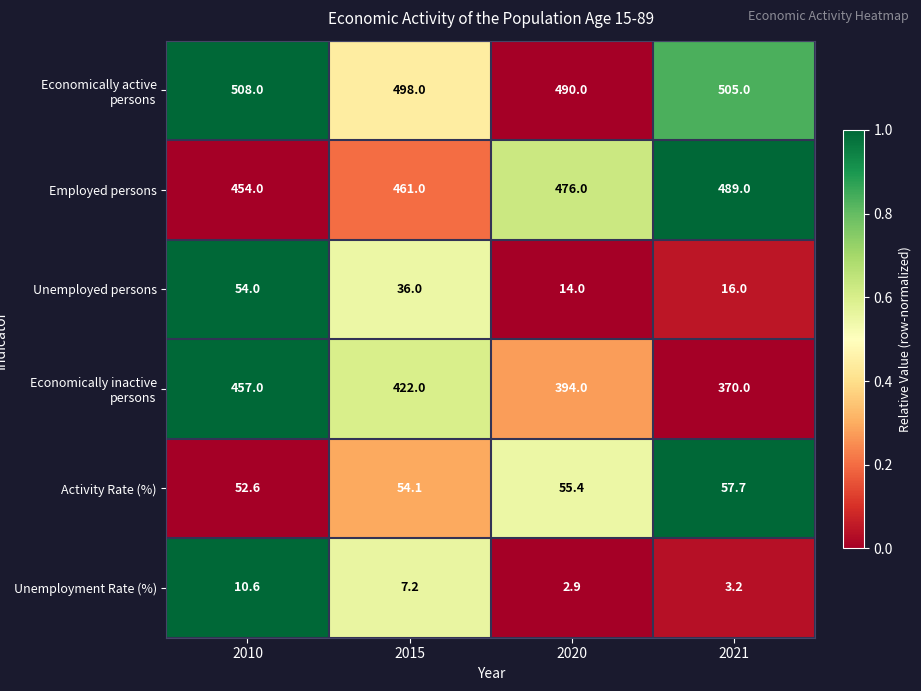

True or false: Economically active persons has a value of 490.0 at 2020.

True